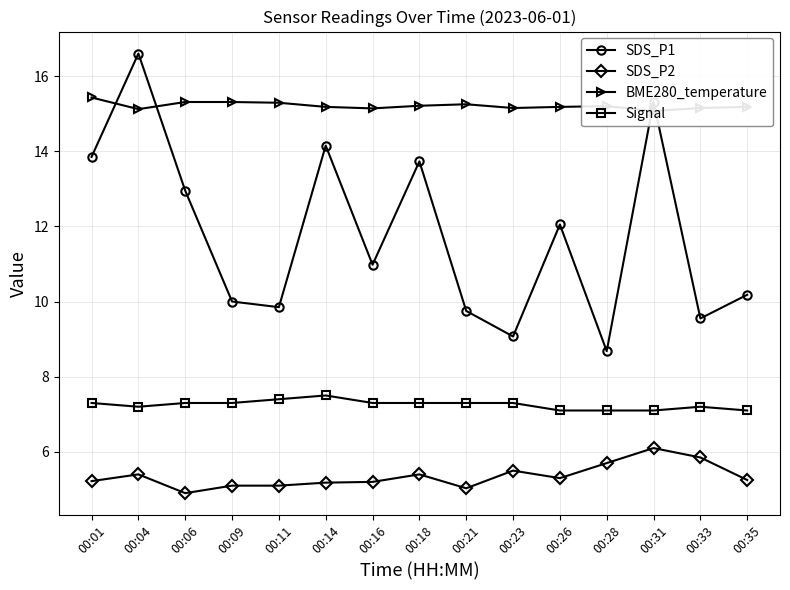

What is the average value of the Signal series?

7.3